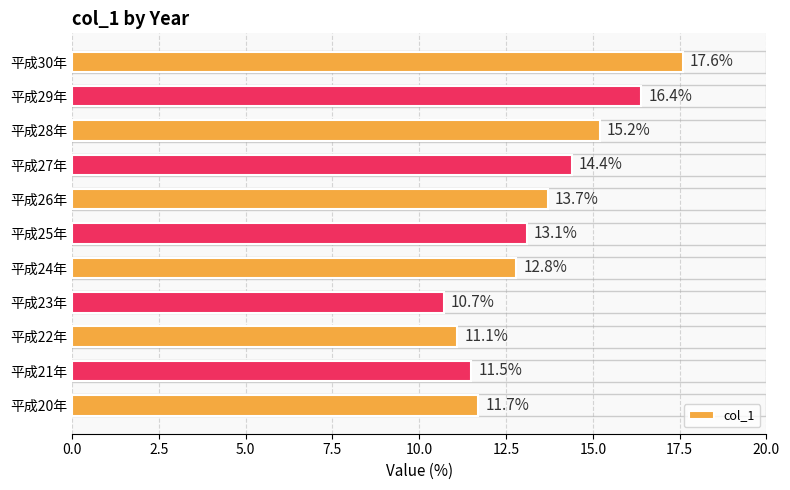

What is the difference between the second highest and minimum values?

5.7